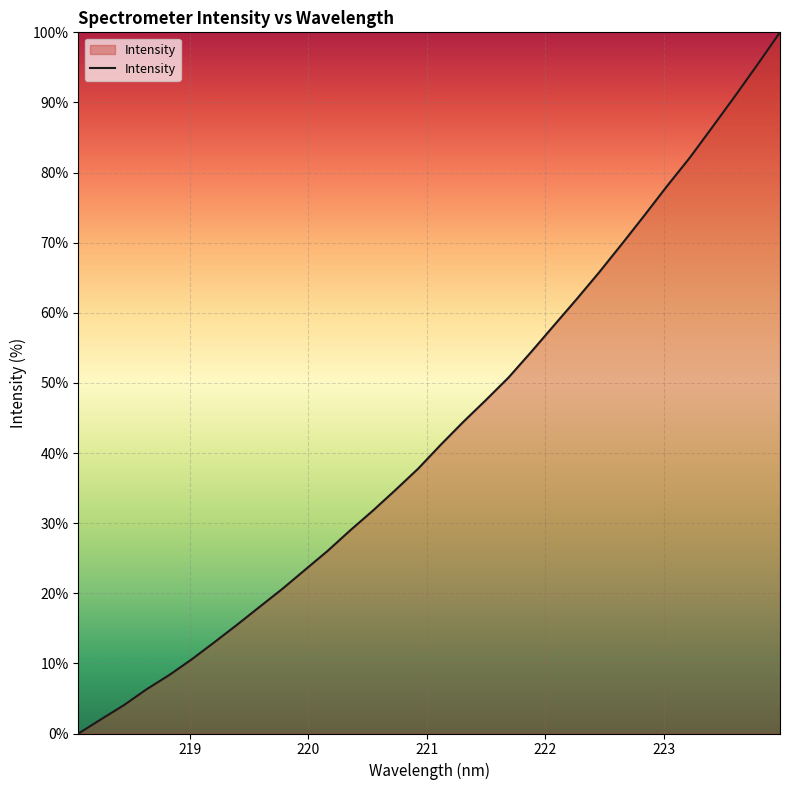

What is the greatest value displayed?

100.0